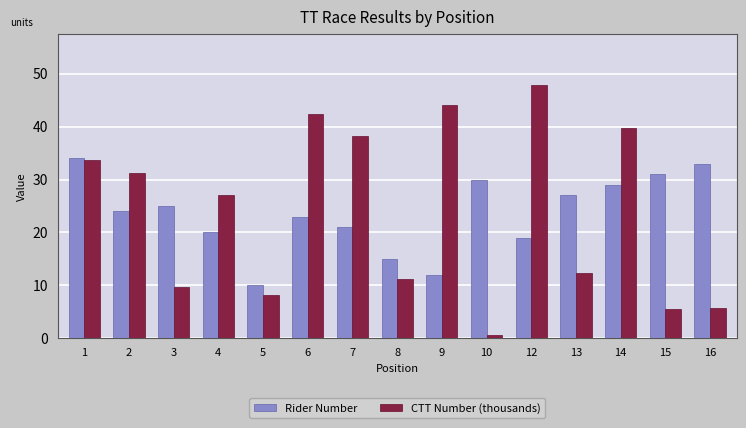

Which series has the widest spread of values?

CTT Number (thousands)